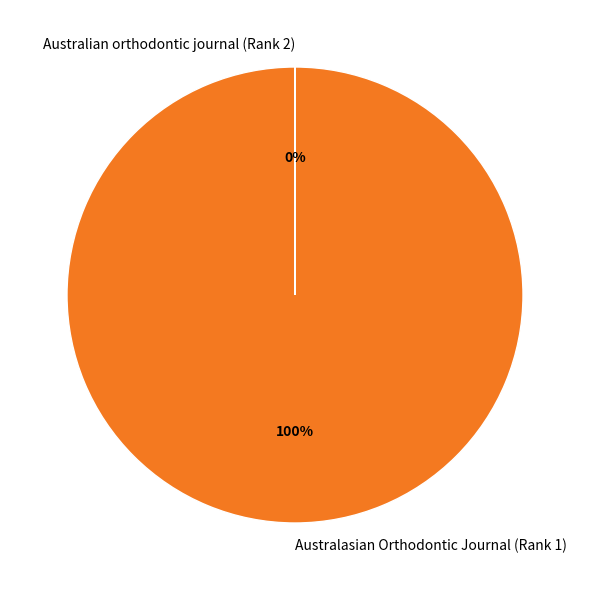

Which slice is the largest?

Australasian Orthodontic Journal (Rank 1)